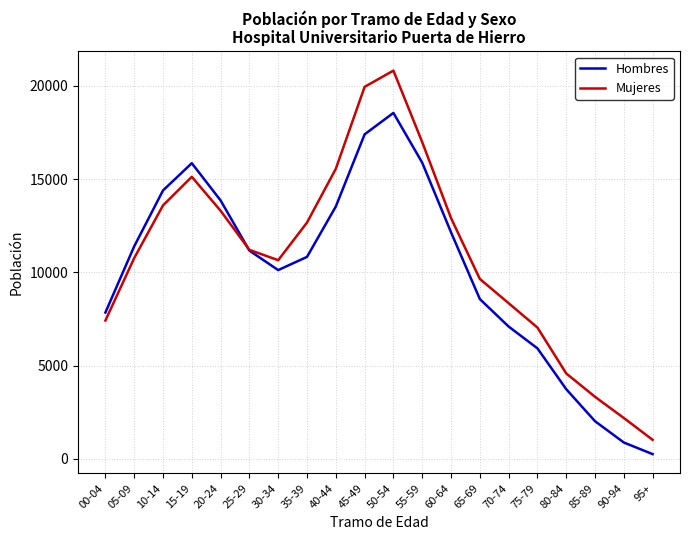

What is the sum of all Mujeres values?

217093